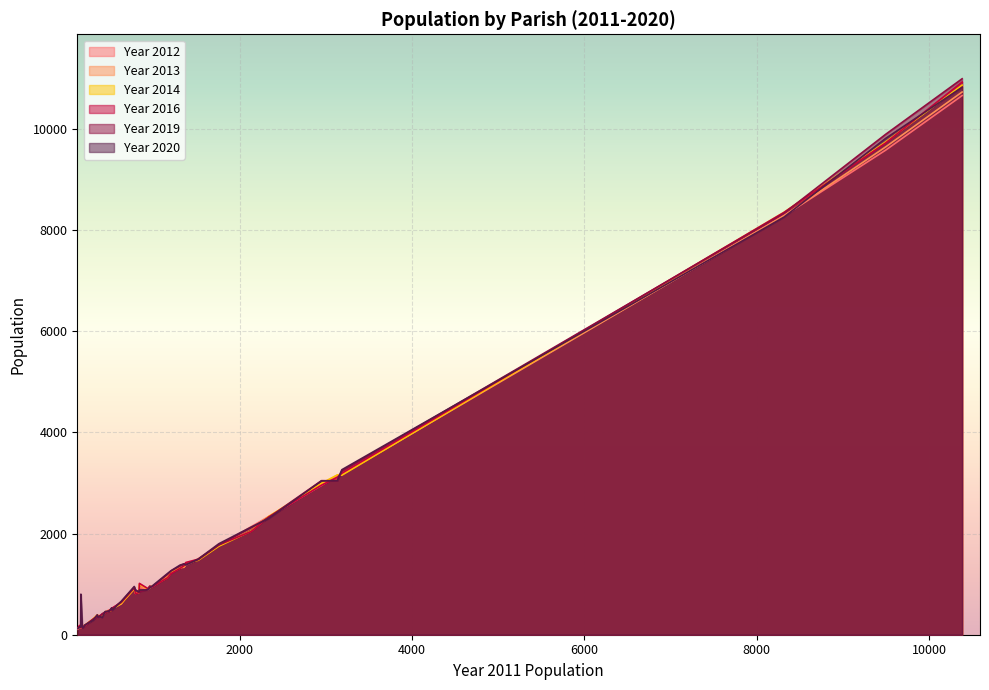

What is the maximum value shown in the chart?

10992